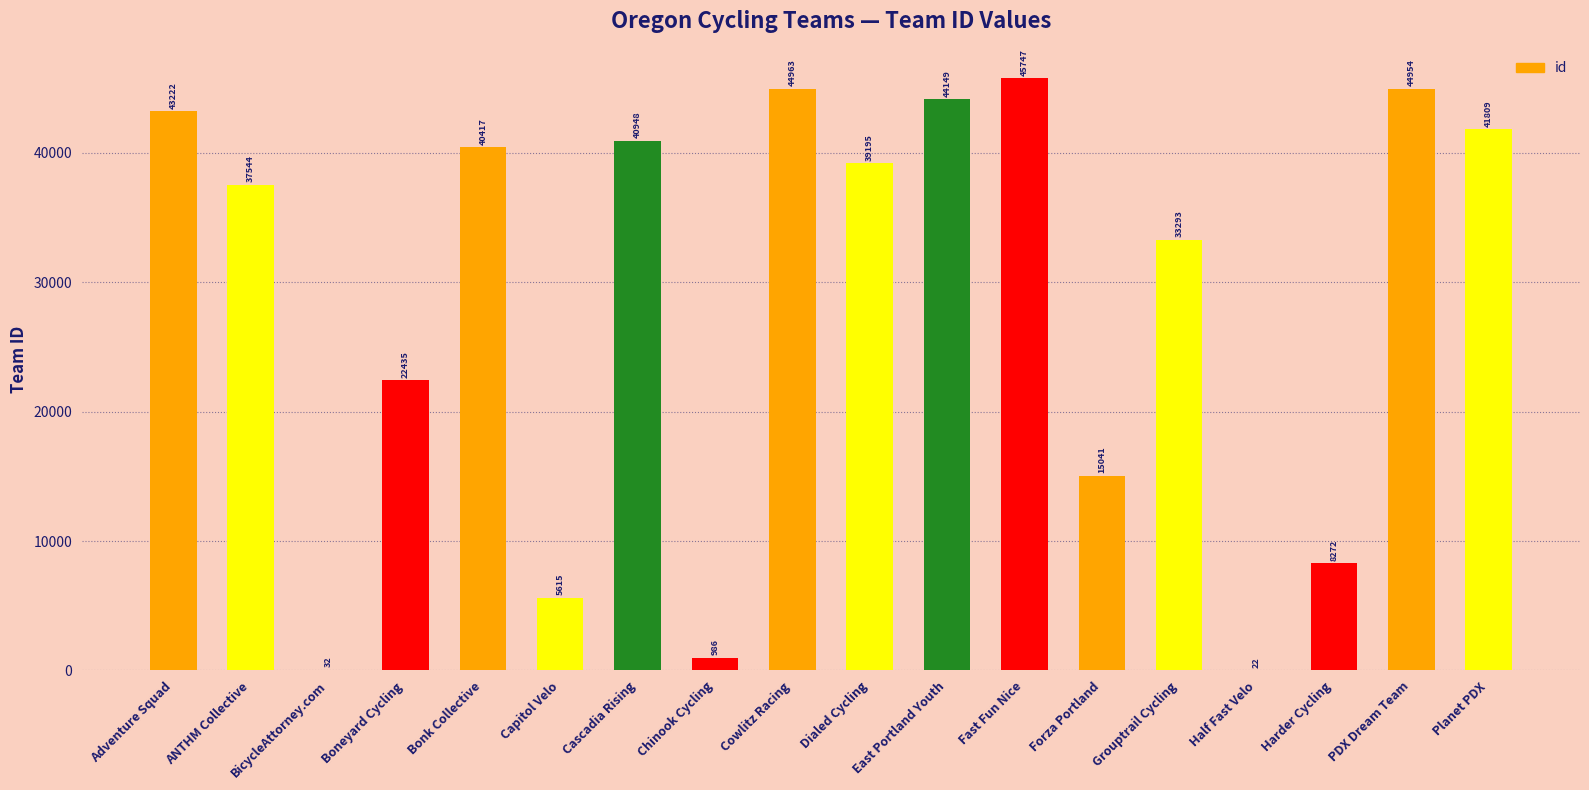

Between Bonk Collective and Cascadia Rising, which is larger?

Cascadia Rising